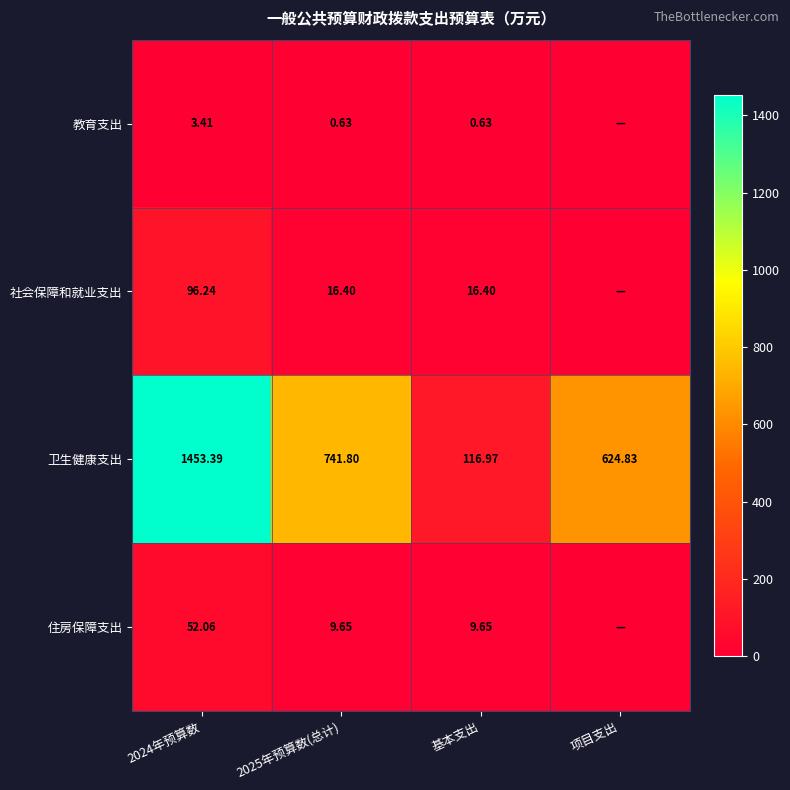

What is the difference between the maximum and minimum values in the 卫生健康支出 series?

1336.4